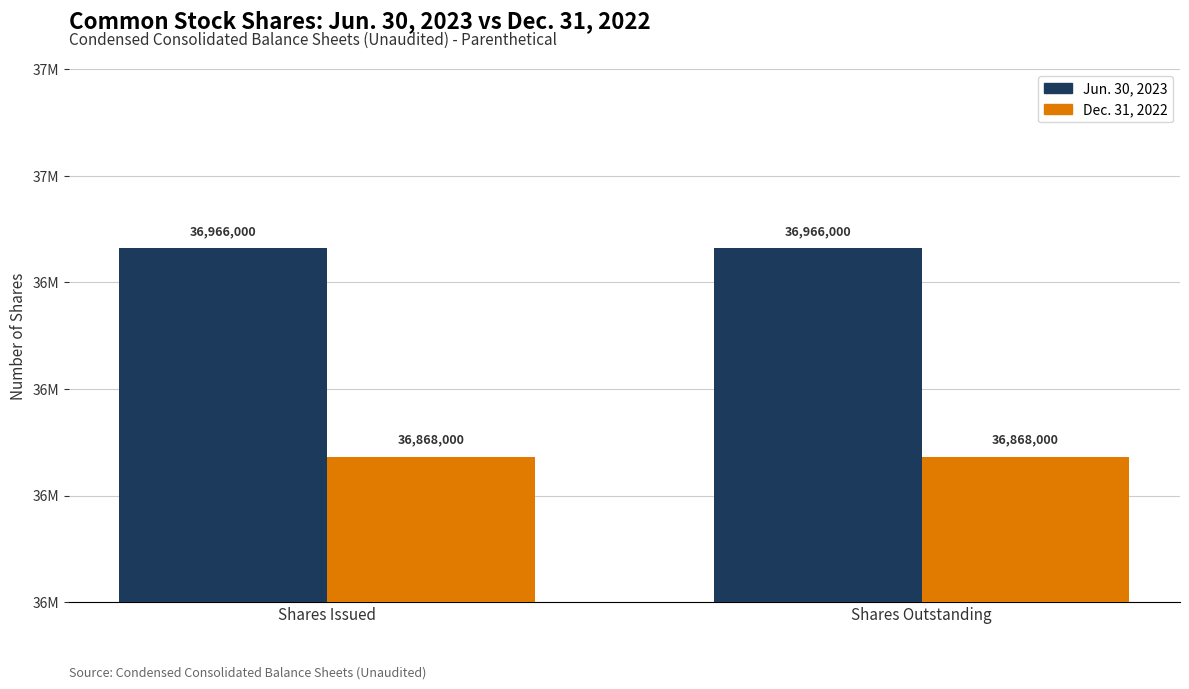

The Dec. 31, 2022 series shows 36868000 at Shares Issued. True or false?

True